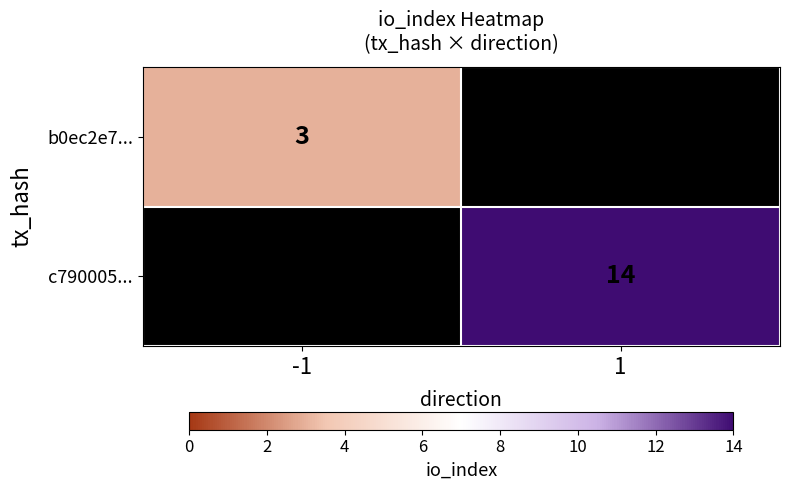

Is it true that c790005... equals 5 at 1?

False